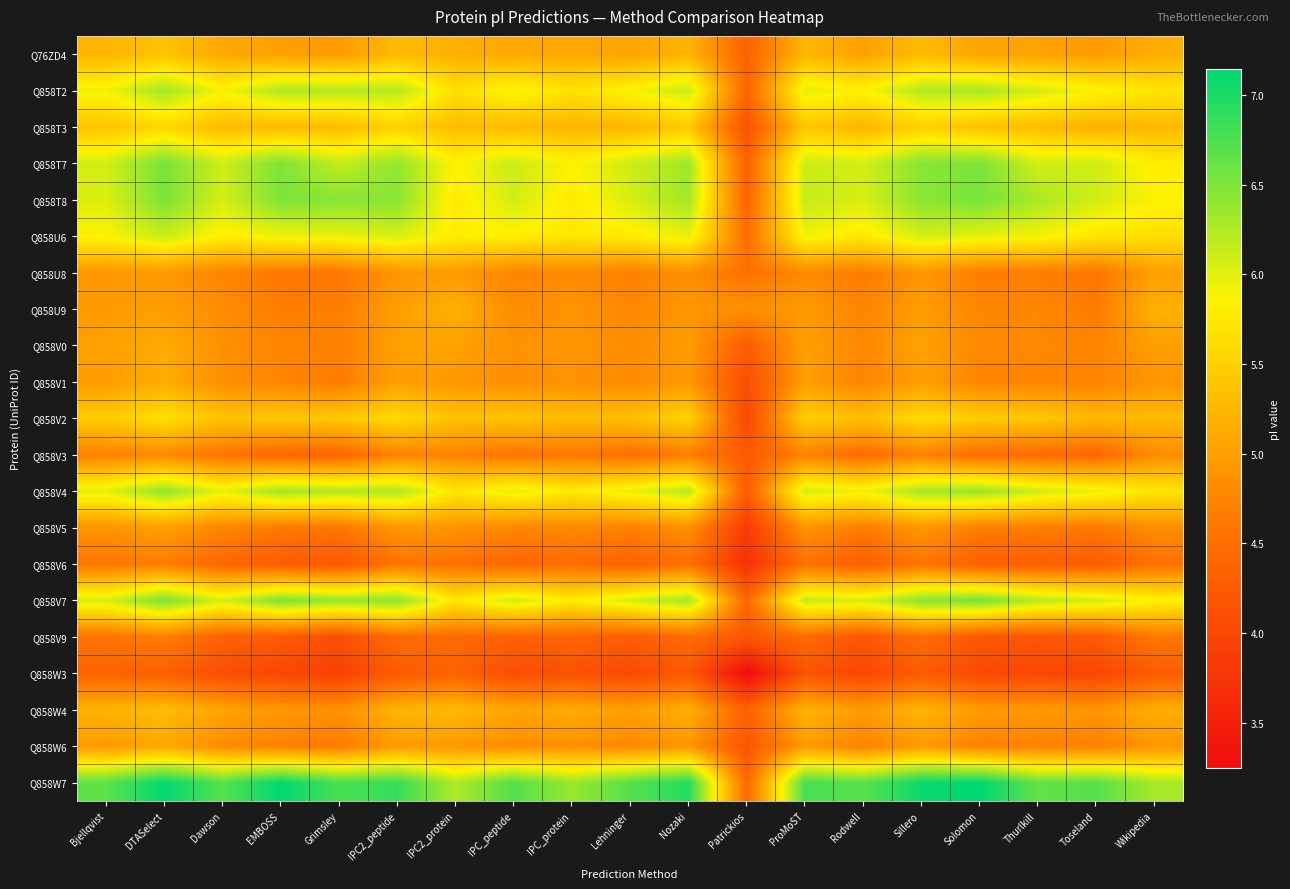

Reading left to right, transcribe all the data shown in this chart.

Q76ZD4: Bjellqvist=5.2	DTASelect=5.4	Dawson=5.1	EMBOSS=5.0	Grimsley=5.0	IPC2_peptide=5.3	IPC2_protein=5.2	IPC_peptide=5.1	IPC_protein=5.1	Lehninger=5.1	Nozaki=5.2	Patrickios=4.4	ProMoST=5.2	Rodwell=5.0	Sillero=5.3	Solomon=5.1	Thurlkill=5.0	Toseland=5.0	Wikipedia=5.2
Q858T2: Bjellqvist=5.9	DTASelect=6.3	Dawson=5.9	EMBOSS=6.2	Grimsley=6.2	IPC2_peptide=6.2	IPC2_protein=5.7	IPC_peptide=5.9	IPC_protein=5.7	Lehninger=5.9	Nozaki=6.1	Patrickios=4.4	ProMoST=6.0	Rodwell=5.9	Sillero=6.2	Solomon=6.3	Thurlkill=6.1	Toseland=5.9	Wikipedia=5.7
Q858T3: Bjellqvist=5.4	DTASelect=5.6	Dawson=5.3	EMBOSS=5.3	Grimsley=5.3	IPC2_peptide=5.5	IPC2_protein=5.3	IPC_peptide=5.3	IPC_protein=5.2	Lehninger=5.2	Nozaki=5.4	Patrickios=4.2	ProMoST=5.4	Rodwell=5.2	Sillero=5.5	Solomon=5.3	Thurlkill=5.3	Toseland=5.2	Wikipedia=5.3
Q858T7: Bjellqvist=6.1	DTASelect=6.5	Dawson=6.1	EMBOSS=6.5	Grimsley=6.1	IPC2_peptide=6.4	IPC2_protein=5.8	IPC_peptide=6.1	IPC_protein=5.8	Lehninger=6.1	Nozaki=6.3	Patrickios=4.3	ProMoST=6.1	Rodwell=6.1	Sillero=6.5	Solomon=6.5	Thurlkill=6.1	Toseland=6.1	Wikipedia=5.8
Q858T8: Bjellqvist=6.0	DTASelect=6.5	Dawson=6.1	EMBOSS=6.5	Grimsley=6.5	IPC2_peptide=6.4	IPC2_protein=5.8	IPC_peptide=6.1	IPC_protein=5.8	Lehninger=6.0	Nozaki=6.3	Patrickios=4.4	ProMoST=6.1	Rodwell=6.0	Sillero=6.4	Solomon=6.5	Thurlkill=6.3	Toseland=6.1	Wikipedia=5.9
Q858U6: Bjellqvist=5.9	DTASelect=6.1	Dawson=5.8	EMBOSS=5.9	Grimsley=6.0	IPC2_peptide=6.0	IPC2_protein=5.8	IPC_peptide=5.8	IPC_protein=5.7	Lehninger=5.8	Nozaki=6.0	Patrickios=4.5	ProMoST=5.9	Rodwell=5.8	Sillero=6.1	Solomon=6.0	Thurlkill=5.9	Toseland=5.7	Wikipedia=5.6
Q858U8: Bjellqvist=4.9	DTASelect=4.9	Dawson=4.7	EMBOSS=4.6	Grimsley=4.6	IPC2_peptide=4.9	IPC2_protein=5.0	IPC_peptide=4.7	IPC_protein=4.8	Lehninger=4.7	Nozaki=4.8	Patrickios=4.5	ProMoST=4.8	Rodwell=4.6	Sillero=4.9	Solomon=4.7	Thurlkill=4.7	Toseland=4.6	Wikipedia=5.0
Q858U9: Bjellqvist=5.0	DTASelect=5.0	Dawson=4.8	EMBOSS=4.7	Grimsley=4.7	IPC2_peptide=5.0	IPC2_protein=5.2	IPC_peptide=4.8	IPC_protein=4.9	Lehninger=4.8	Nozaki=4.9	Patrickios=4.9	ProMoST=5.0	Rodwell=4.7	Sillero=5.0	Solomon=4.7	Thurlkill=4.8	Toseland=4.6	Wikipedia=5.2
Q858V0: Bjellqvist=5.0	DTASelect=5.1	Dawson=4.9	EMBOSS=4.7	Grimsley=4.7	IPC2_peptide=5.0	IPC2_protein=5.0	IPC_peptide=4.9	IPC_protein=4.9	Lehninger=4.8	Nozaki=5.0	Patrickios=4.3	ProMoST=5.0	Rodwell=4.8	Sillero=5.0	Solomon=4.8	Thurlkill=4.8	Toseland=4.7	Wikipedia=5.0
Q858V1: Bjellqvist=5.0	DTASelect=5.1	Dawson=4.8	EMBOSS=4.7	Grimsley=4.6	IPC2_peptide=5.0	IPC2_protein=4.9	IPC_peptide=4.9	IPC_protein=4.9	Lehninger=4.8	Nozaki=5.0	Patrickios=4.1	ProMoST=5.0	Rodwell=4.7	Sillero=5.0	Solomon=4.7	Thurlkill=4.7	Toseland=4.7	Wikipedia=4.9
Q858V2: Bjellqvist=5.5	DTASelect=5.7	Dawson=5.4	EMBOSS=5.4	Grimsley=5.4	IPC2_peptide=5.6	IPC2_protein=5.3	IPC_peptide=5.4	IPC_protein=5.3	Lehninger=5.3	Nozaki=5.5	Patrickios=4.0	ProMoST=5.5	Rodwell=5.3	Sillero=5.6	Solomon=5.5	Thurlkill=5.4	Toseland=5.3	Wikipedia=5.3
Q858V3: Bjellqvist=4.7	DTASelect=4.8	Dawson=4.6	EMBOSS=4.4	Grimsley=4.4	IPC2_peptide=4.7	IPC2_protein=4.7	IPC_peptide=4.6	IPC_protein=4.6	Lehninger=4.5	Nozaki=4.7	Patrickios=4.3	ProMoST=4.7	Rodwell=4.5	Sillero=4.7	Solomon=4.5	Thurlkill=4.5	Toseland=4.4	Wikipedia=4.8
Q858V4: Bjellqvist=6.0	DTASelect=6.4	Dawson=6.0	EMBOSS=6.3	Grimsley=6.2	IPC2_peptide=6.3	IPC2_protein=5.7	IPC_peptide=6.0	IPC_protein=5.8	Lehninger=6.0	Nozaki=6.2	Patrickios=4.3	ProMoST=6.1	Rodwell=5.9	Sillero=6.3	Solomon=6.4	Thurlkill=6.1	Toseland=6.0	Wikipedia=5.7
Q858V5: Bjellqvist=4.9	DTASelect=5.0	Dawson=4.7	EMBOSS=4.6	Grimsley=4.6	IPC2_peptide=4.9	IPC2_protein=4.9	IPC_peptide=4.7	IPC_protein=4.8	Lehninger=4.7	Nozaki=4.9	Patrickios=3.8	ProMoST=4.9	Rodwell=4.6	Sillero=4.9	Solomon=4.7	Thurlkill=4.7	Toseland=4.6	Wikipedia=4.8
Q858V6: Bjellqvist=4.6	DTASelect=4.7	Dawson=4.4	EMBOSS=4.3	Grimsley=4.2	IPC2_peptide=4.6	IPC2_protein=4.5	IPC_peptide=4.4	IPC_protein=4.5	Lehninger=4.4	Nozaki=4.5	Patrickios=3.7	ProMoST=4.5	Rodwell=4.3	Sillero=4.6	Solomon=4.3	Thurlkill=4.3	Toseland=4.3	Wikipedia=4.5
Q858V7: Bjellqvist=6.1	DTASelect=6.5	Dawson=6.1	EMBOSS=6.5	Grimsley=6.4	IPC2_peptide=6.4	IPC2_protein=5.7	IPC_peptide=6.1	IPC_protein=5.8	Lehninger=6.1	Nozaki=6.3	Patrickios=4.4	ProMoST=6.1	Rodwell=6.1	Sillero=6.4	Solomon=6.5	Thurlkill=6.2	Toseland=6.1	Wikipedia=5.9
Q858V9: Bjellqvist=4.5	DTASelect=4.7	Dawson=4.3	EMBOSS=4.3	Grimsley=4.1	IPC2_peptide=4.5	IPC2_protein=4.4	IPC_peptide=4.3	IPC_protein=4.4	Lehninger=4.3	Nozaki=4.5	Patrickios=4.2	ProMoST=4.5	Rodwell=4.2	Sillero=4.5	Solomon=4.2	Thurlkill=4.2	Toseland=4.3	Wikipedia=4.6
Q858W3: Bjellqvist=4.4	DTASelect=4.3	Dawson=4.1	EMBOSS=4.0	Grimsley=3.9	IPC2_peptide=4.2	IPC2_protein=4.4	IPC_peptide=4.1	IPC_protein=4.1	Lehninger=4.0	Nozaki=4.2	Patrickios=3.2	ProMoST=4.2	Rodwell=4.0	Sillero=4.3	Solomon=4.0	Thurlkill=4.0	Toseland=4.0	Wikipedia=4.3
Q858W4: Bjellqvist=5.2	DTASelect=5.3	Dawson=5.1	EMBOSS=4.9	Grimsley=4.9	IPC2_peptide=5.2	IPC2_protein=5.3	IPC_peptide=5.1	IPC_protein=5.1	Lehninger=5.0	Nozaki=5.2	Patrickios=4.4	ProMoST=5.2	Rodwell=5.0	Sillero=5.2	Solomon=5.0	Thurlkill=5.0	Toseland=4.9	Wikipedia=5.2
Q858W6: Bjellqvist=5.0	DTASelect=5.1	Dawson=4.8	EMBOSS=4.7	Grimsley=4.6	IPC2_peptide=5.0	IPC2_protein=4.9	IPC_peptide=4.8	IPC_protein=4.9	Lehninger=4.8	Nozaki=4.9	Patrickios=4.2	ProMoST=5.0	Rodwell=4.7	Sillero=5.0	Solomon=4.7	Thurlkill=4.7	Toseland=4.7	Wikipedia=4.9
Q858W7: Bjellqvist=6.7	DTASelect=7.1	Dawson=6.7	EMBOSS=7.1	Grimsley=6.8	IPC2_peptide=6.9	IPC2_protein=6.2	IPC_peptide=6.7	IPC_protein=6.4	Lehninger=6.7	Nozaki=7.0	Patrickios=4.4	ProMoST=6.8	Rodwell=6.7	Sillero=7.1	Solomon=7.1	Thurlkill=6.6	Toseland=6.7	Wikipedia=6.3